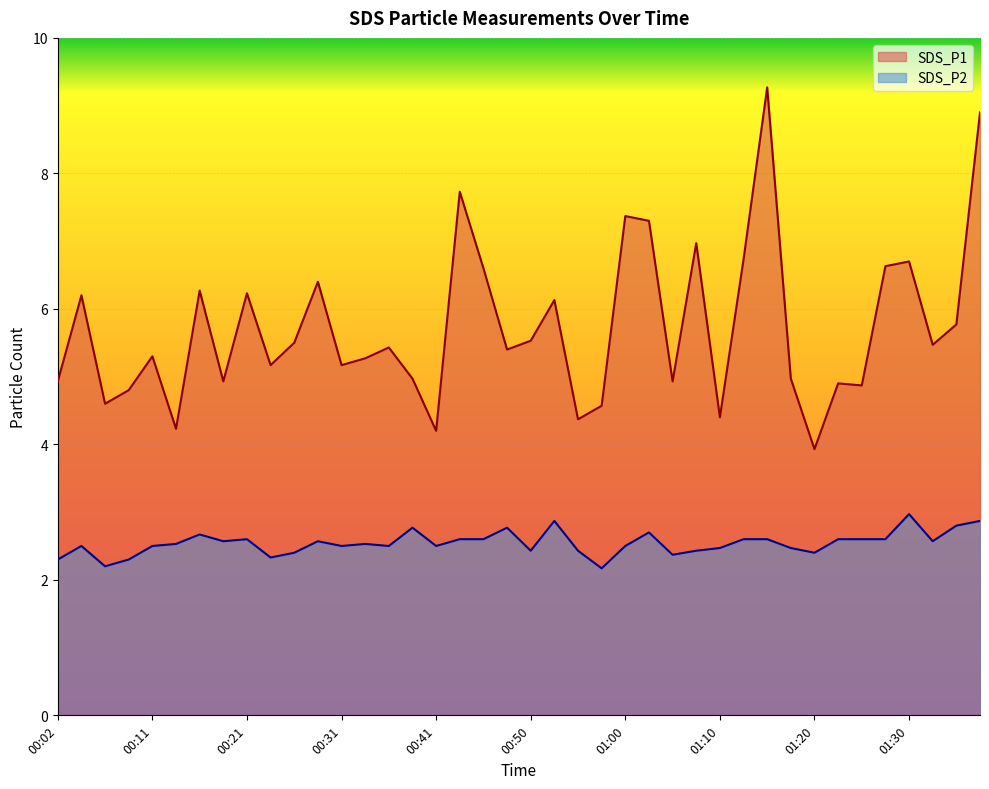

What position from the right is 00:24?

31